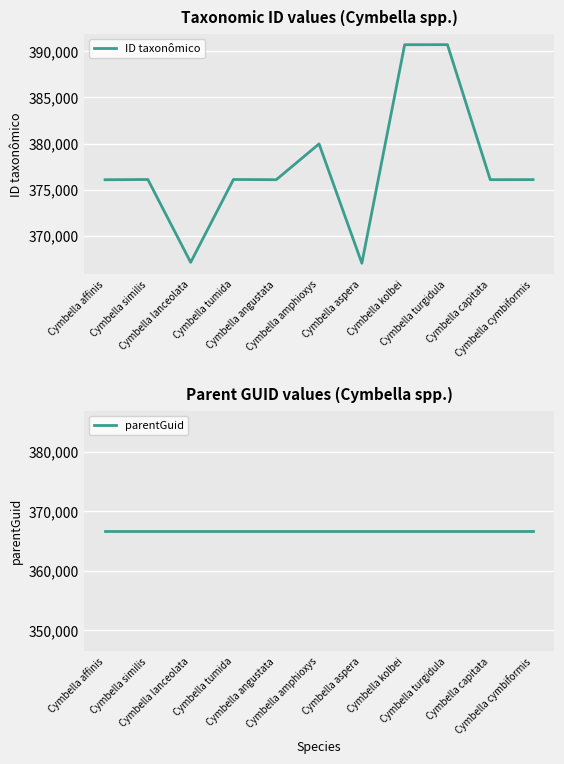

Where does the ID taxonômico series first go above 376076?

Cymbella similis